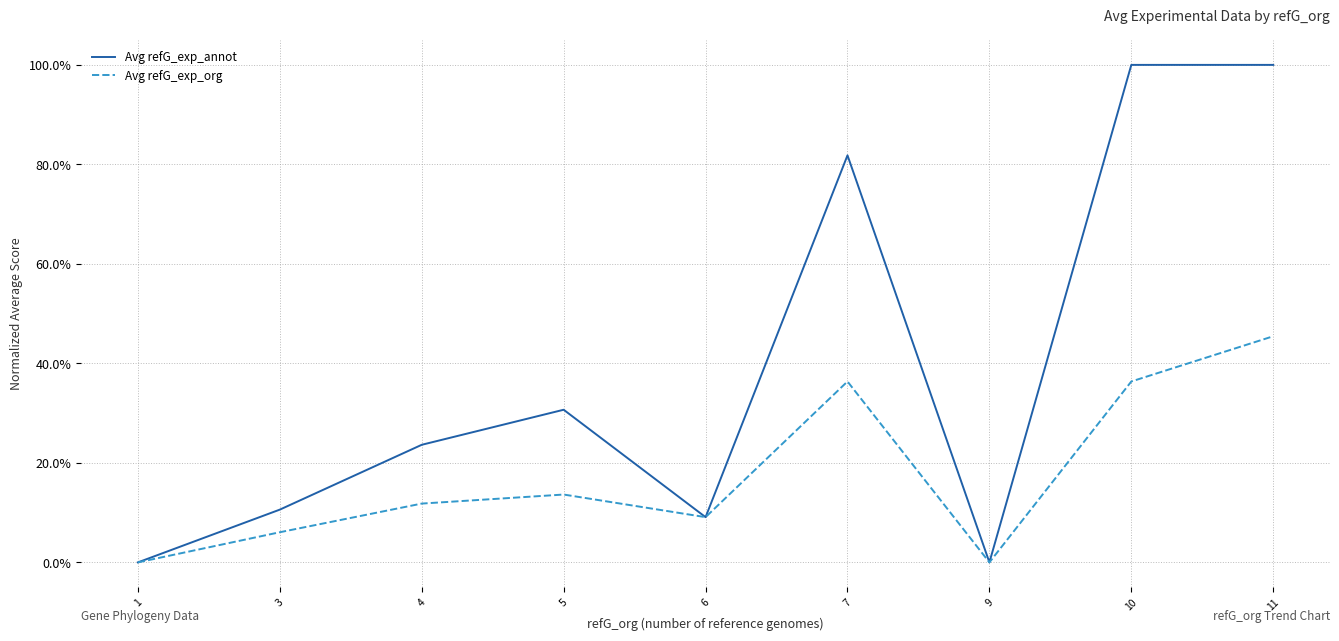

Reading left to right, transcribe all the data shown in this chart.

Avg refG_exp_annot: 0.0	0.1	0.2	0.3	0.1	0.8	0.0	1.0	1.0
Avg refG_exp_org: 0.0	0.1	0.1	0.1	0.1	0.4	0.0	0.4	0.5